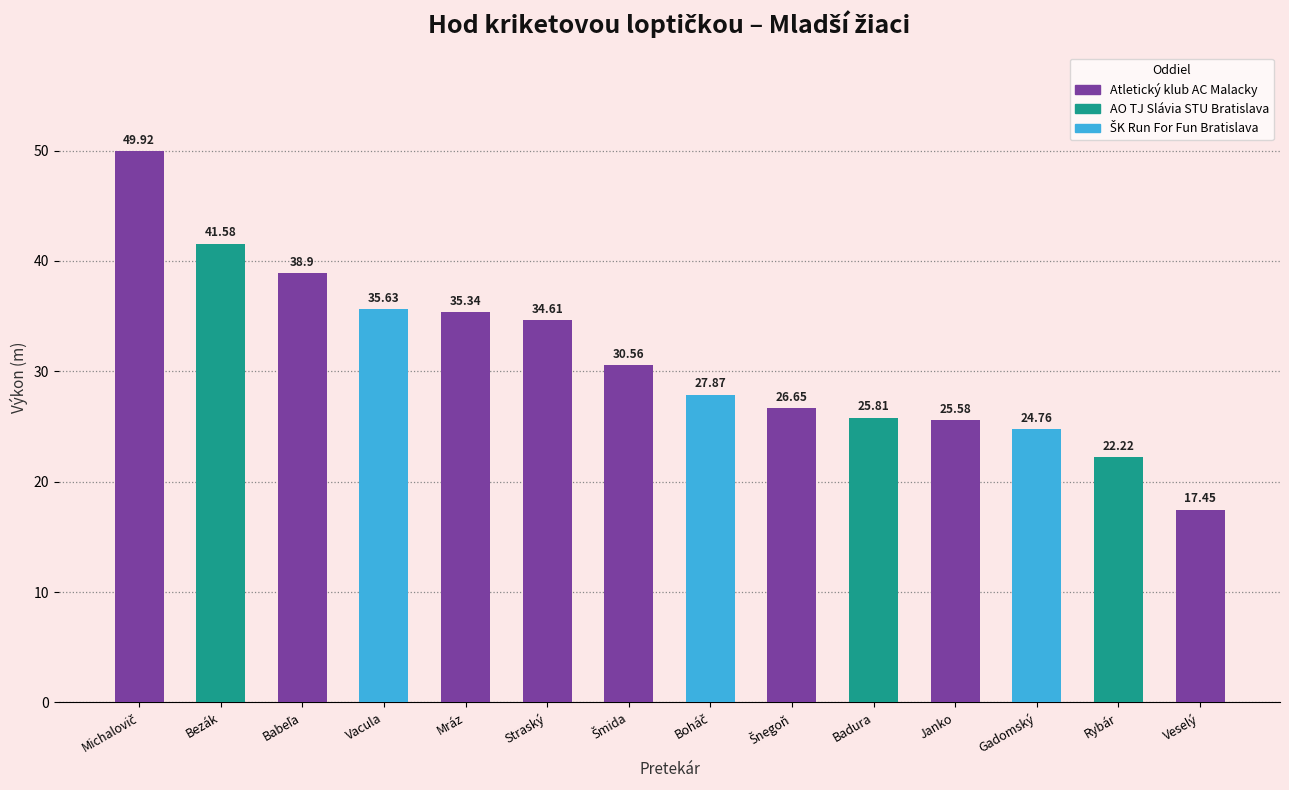

At which category does the chart reach its minimum across all series?

Veselý